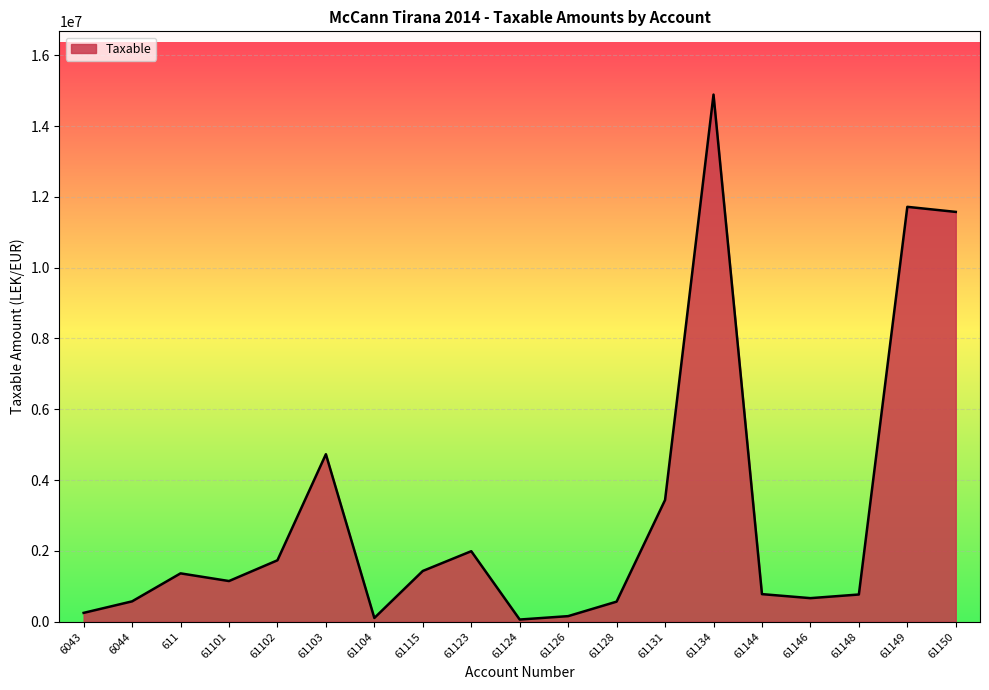

Is it true that the value at 61150 is 3372216.4?

False